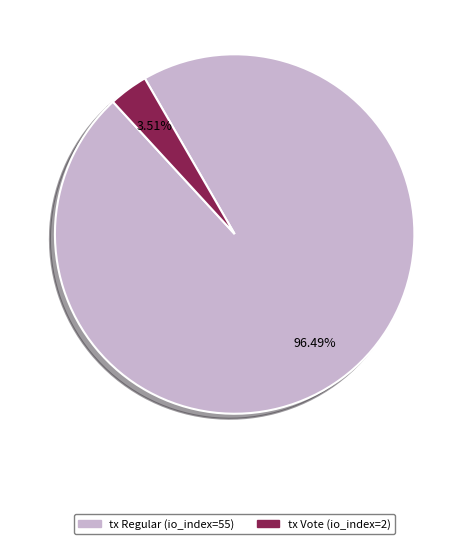

What is the total percentage of tx Vote (io_index=2) and tx Regular (io_index=55)?

100.0%